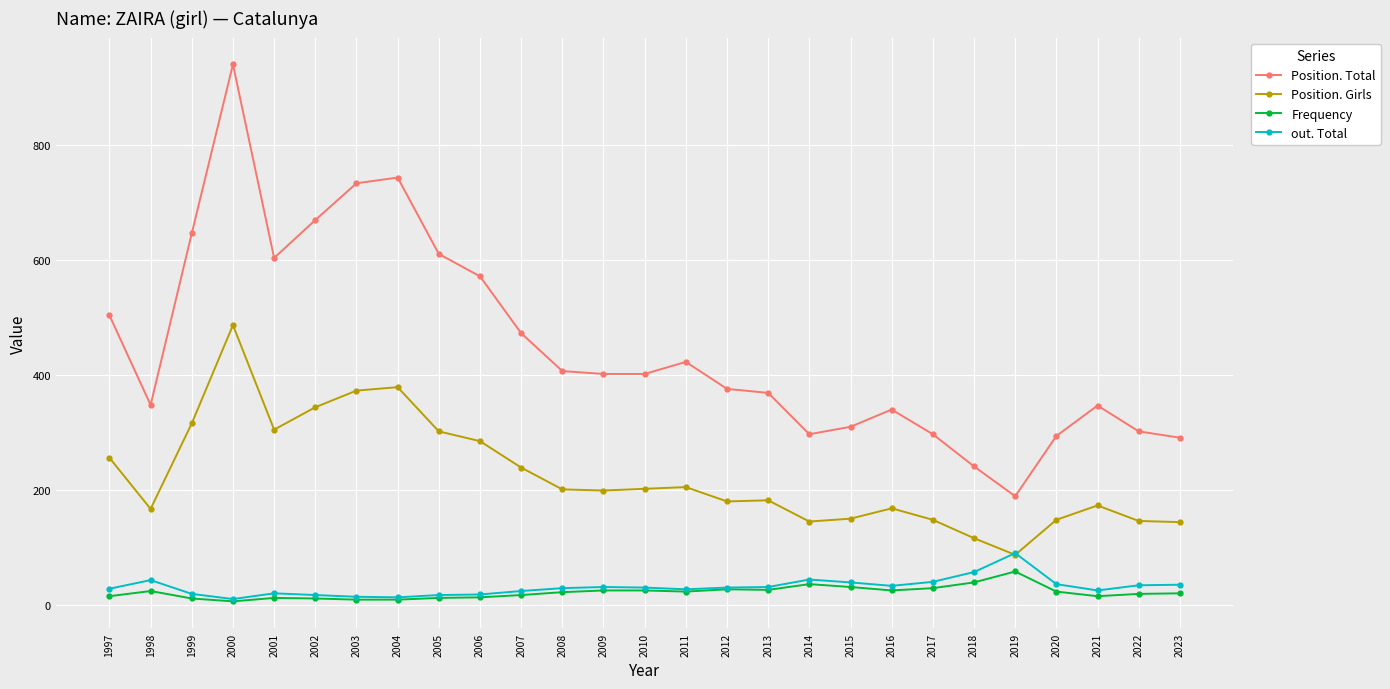

What is the average value of the Position. Total series?

449